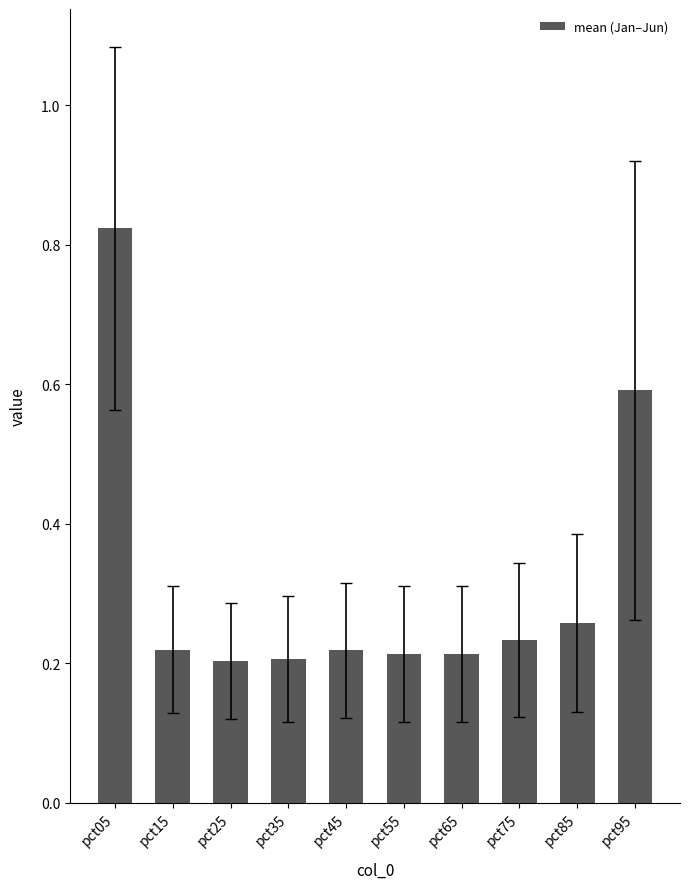

Which label corresponds to the largest value in the chart?

pct05